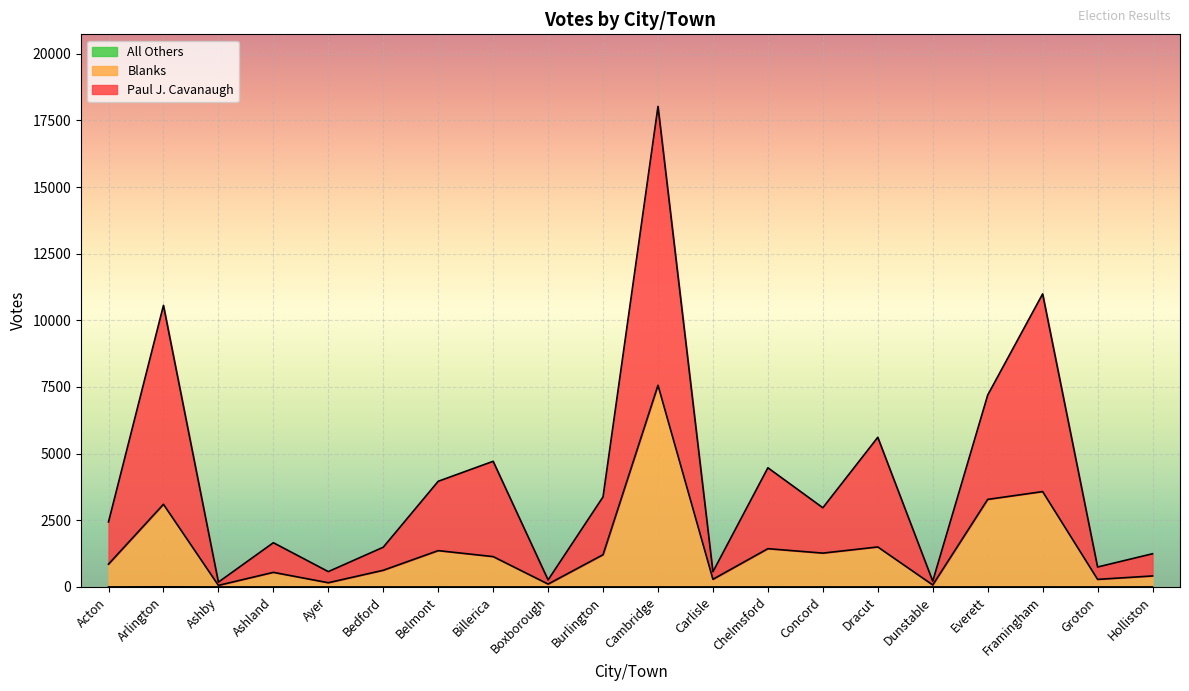

Is it true that Paul J. Cavanaugh equals 1463 at Acton?

False